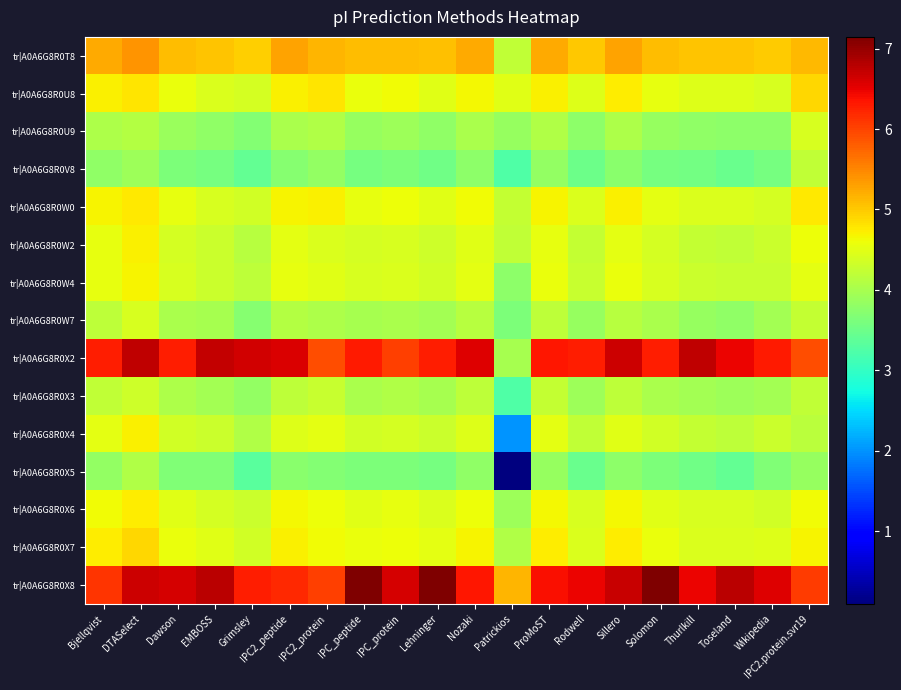

At how many categories does at least one series exceed 6?

19